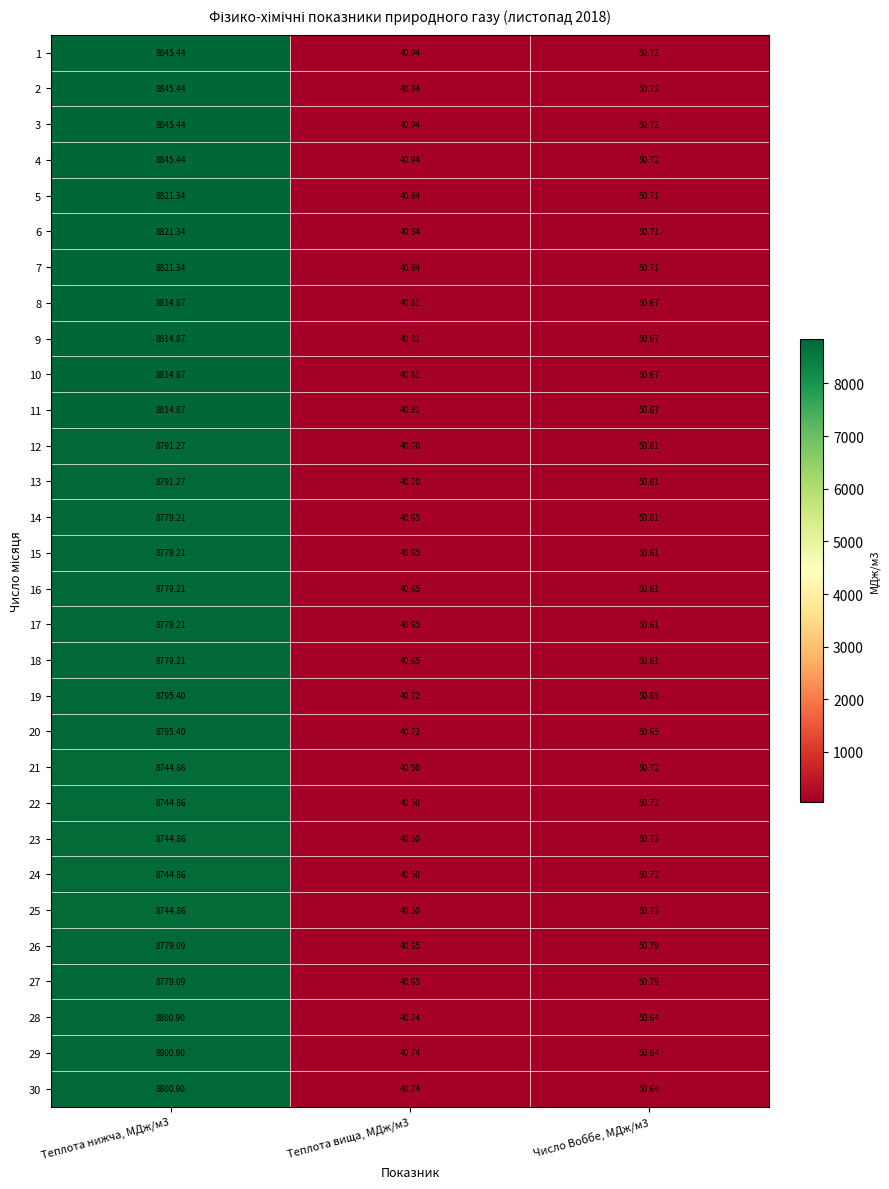

Is the value of 8 at Теплота нижча, МДж/м3 greater than the value of 29 at Число Воббе, МДж/м3?

Yes